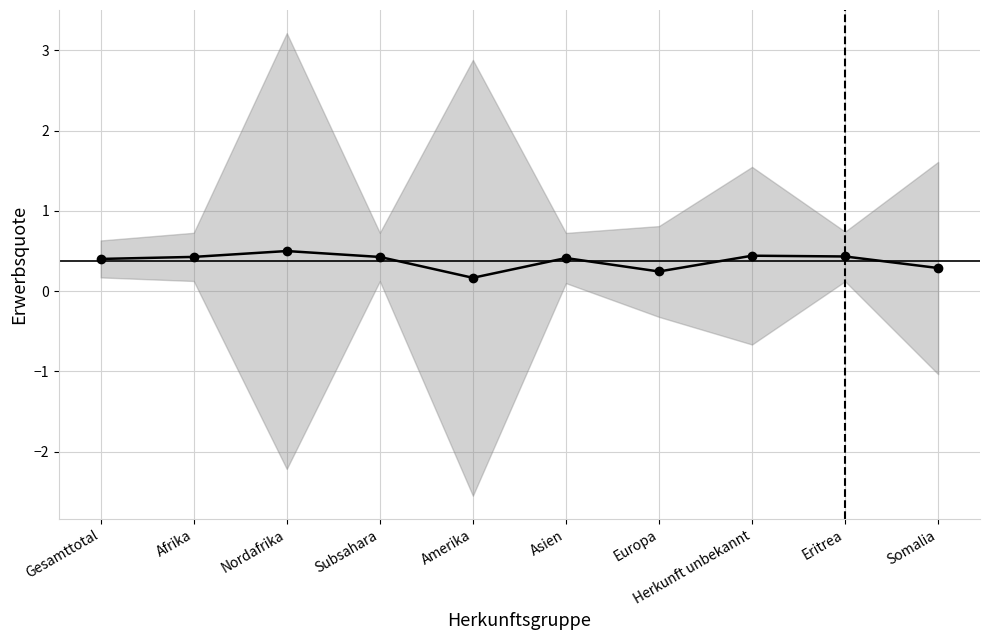

What is the greatest value displayed?

0.5